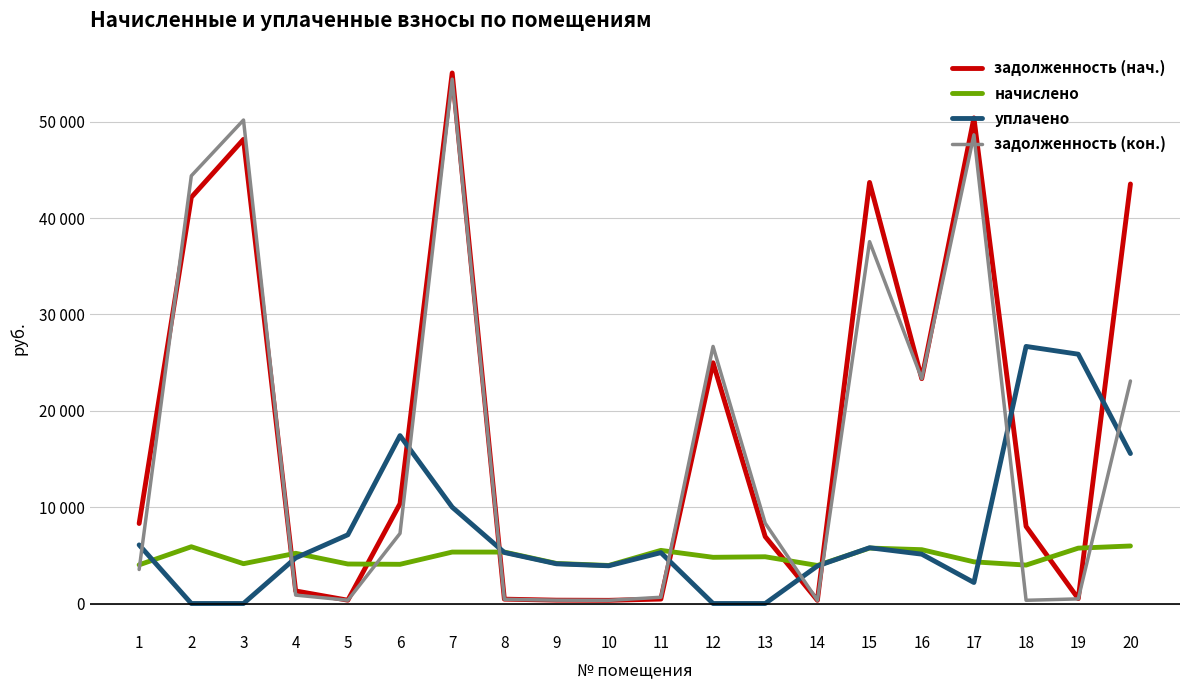

Does the chart have visible grid lines?

Yes